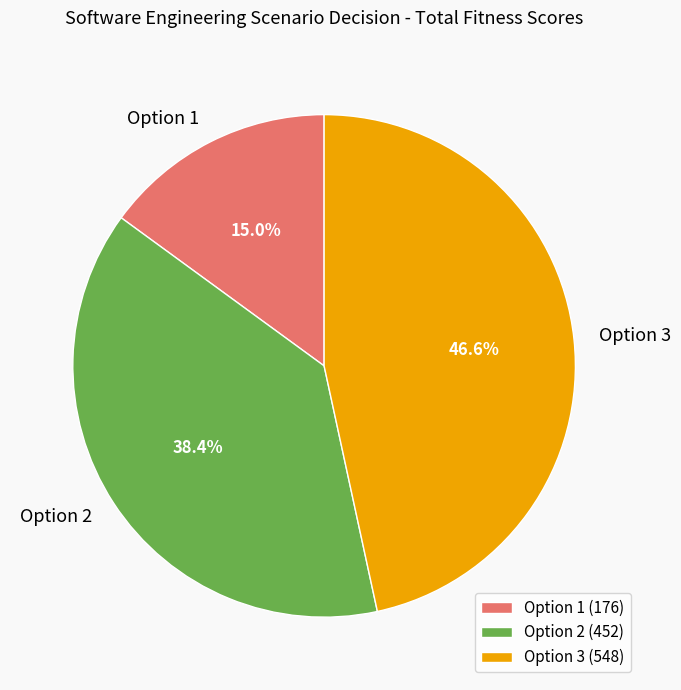

To the nearest percent, what is the difference between the Option 1 and Option 3 slice percentages?

32%